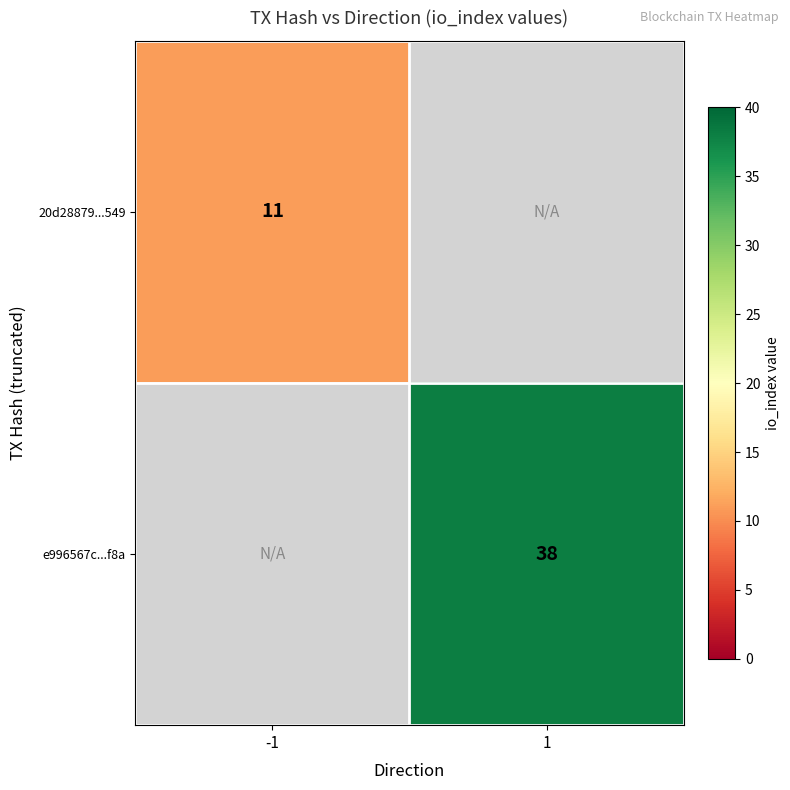

The 20d28879...549 series shows 16.1 at -1. True or false?

False